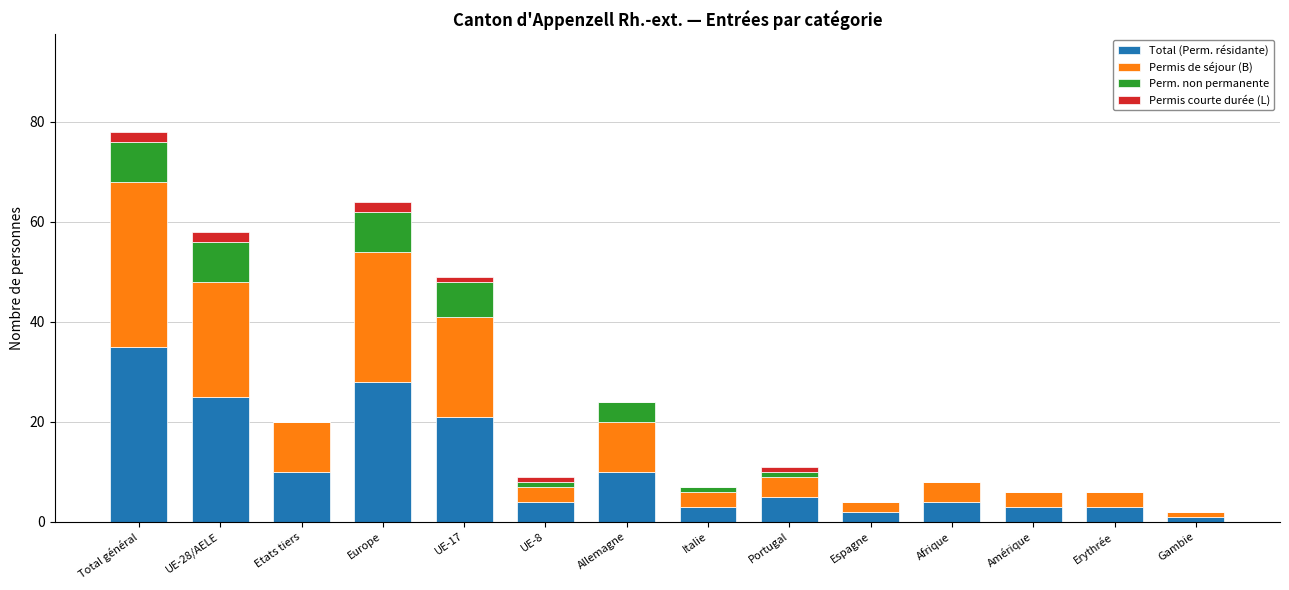

At which label does Total (Perm. résidante) reach its peak?

Total général